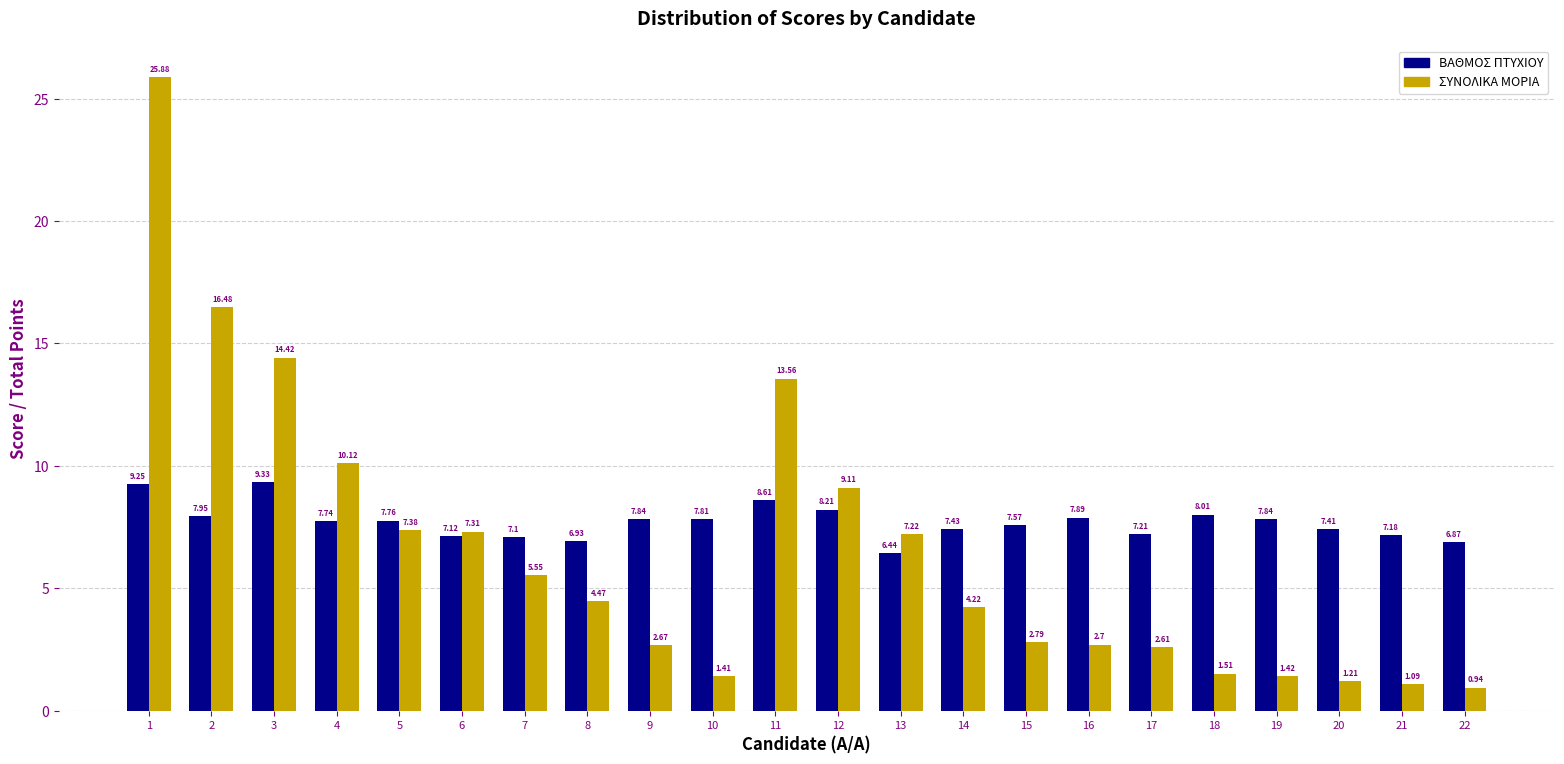

What is the sum of the ΒΑΘΜΟΣ ΠΤΥΧΙΟΥ values at 22 and 19?

14.7